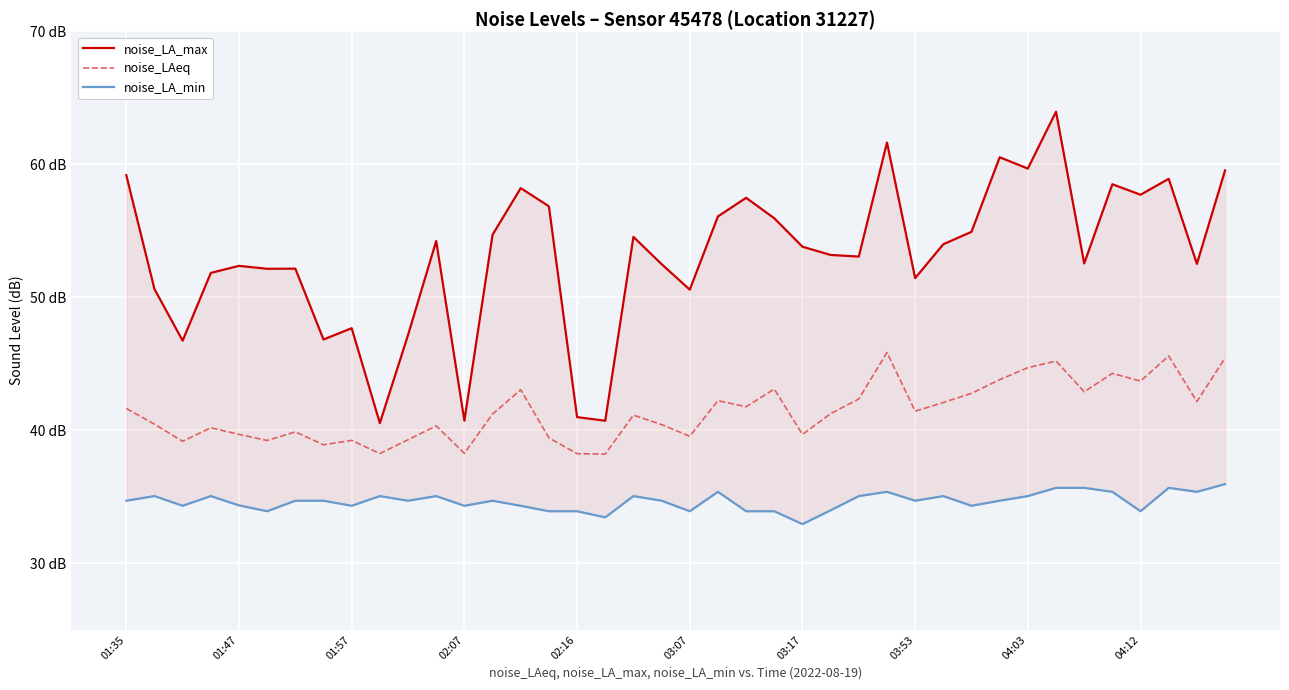

True or false: noise_LA_max and noise_LA_min intersect in this chart.

False